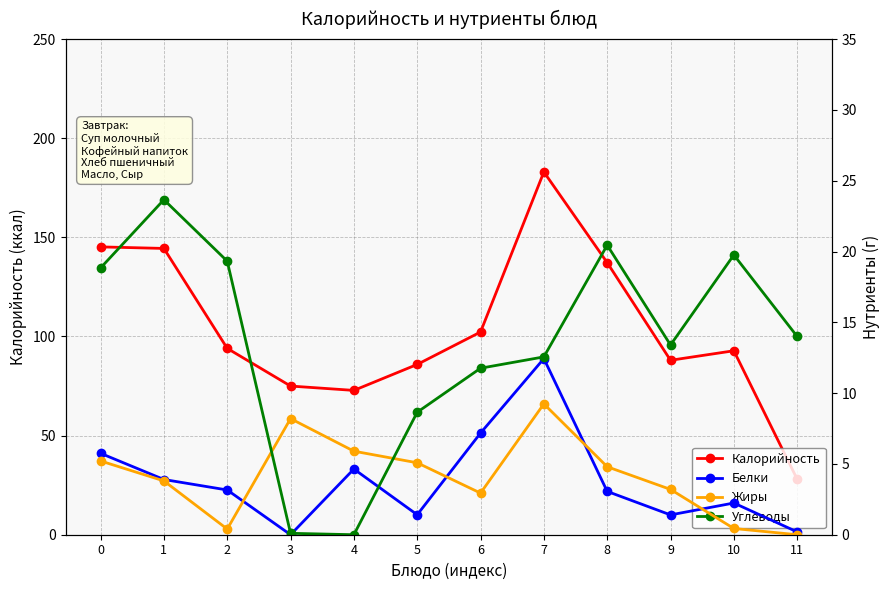

Between which two adjacent categories do Белки and Жиры first intersect?

2 and 3